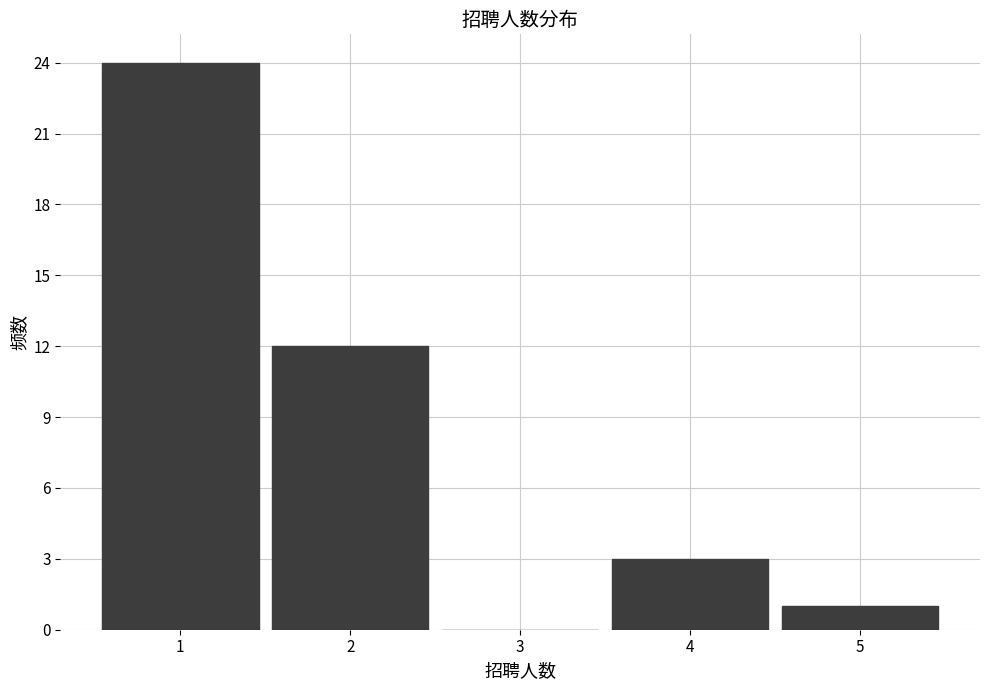

Reading left to right, list all the values displayed in this chart.

1=24	2=12	3=0	4=3	5=1